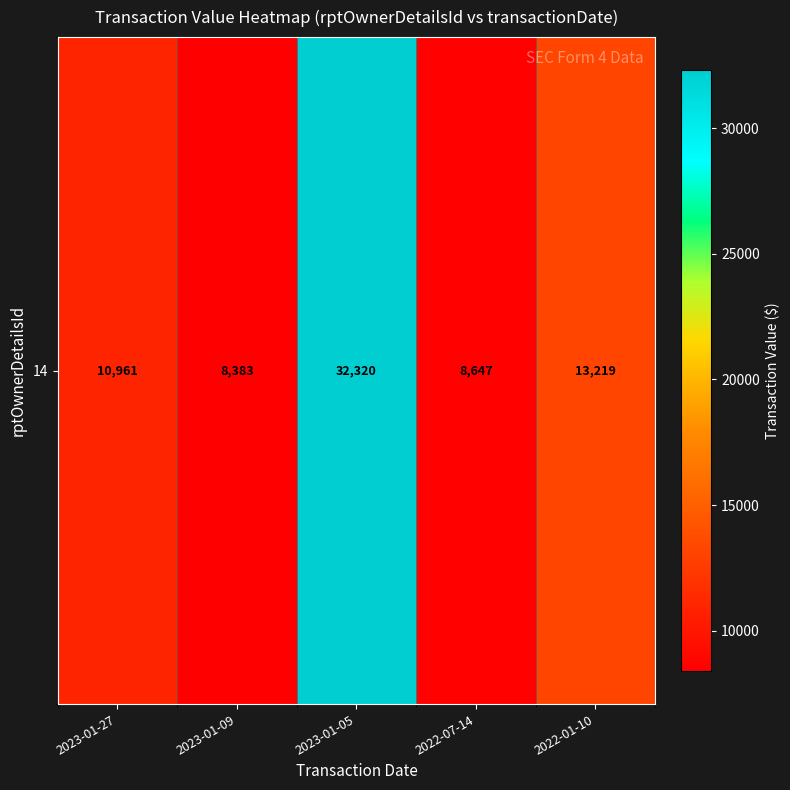

What is the minimum value shown in the chart?

8383